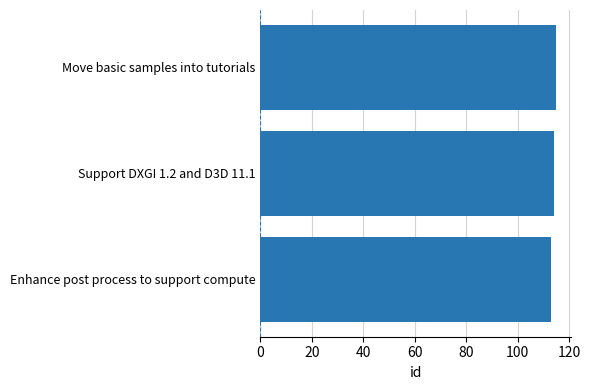

List the labels in order of value, smallest first.

Enhance post process to support compute, Support DXGI 1.2 and D3D 11.1, Move basic samples into tutorials